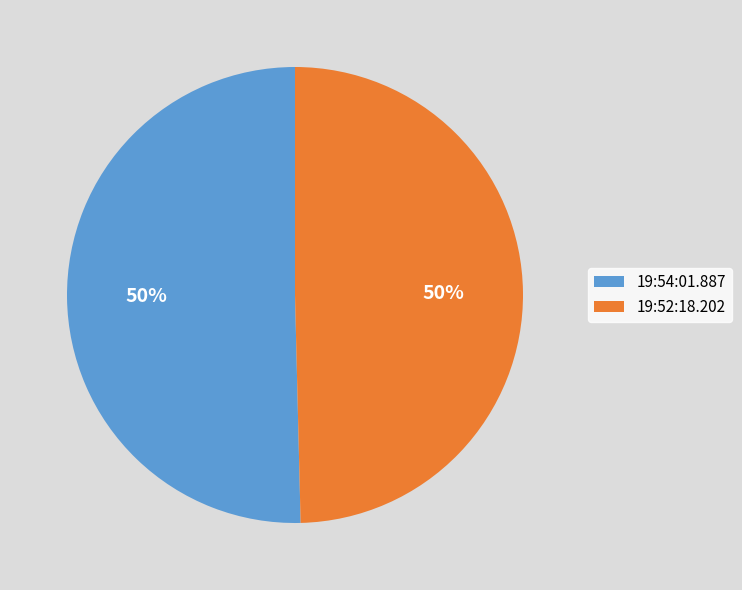

Combined, do 19:52:18.202 and 19:54:01.887 account for over 50%?

Yes